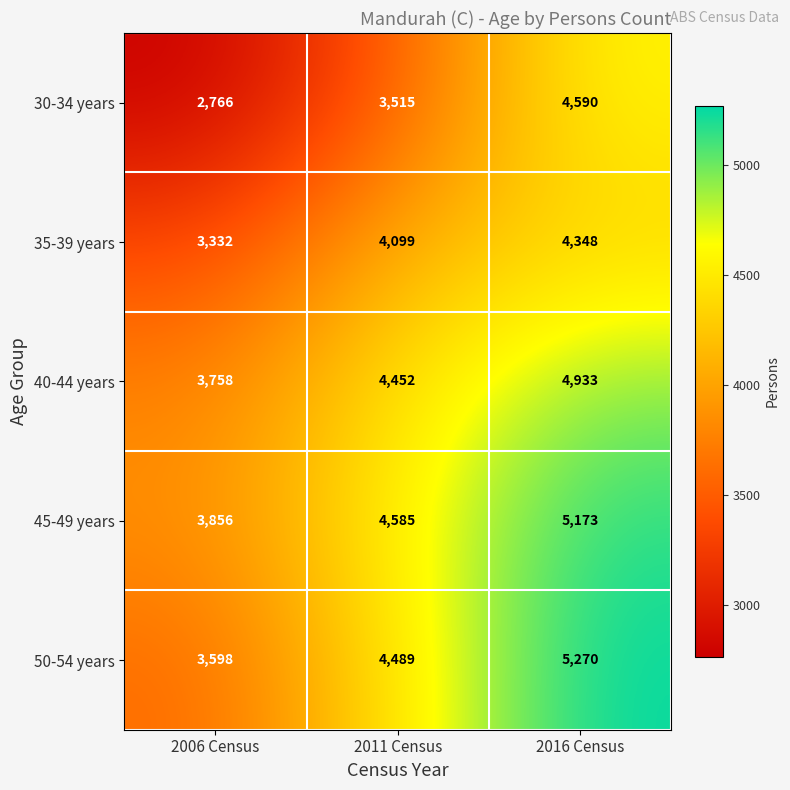

Which label corresponds to the largest value in the chart?

2016 Census